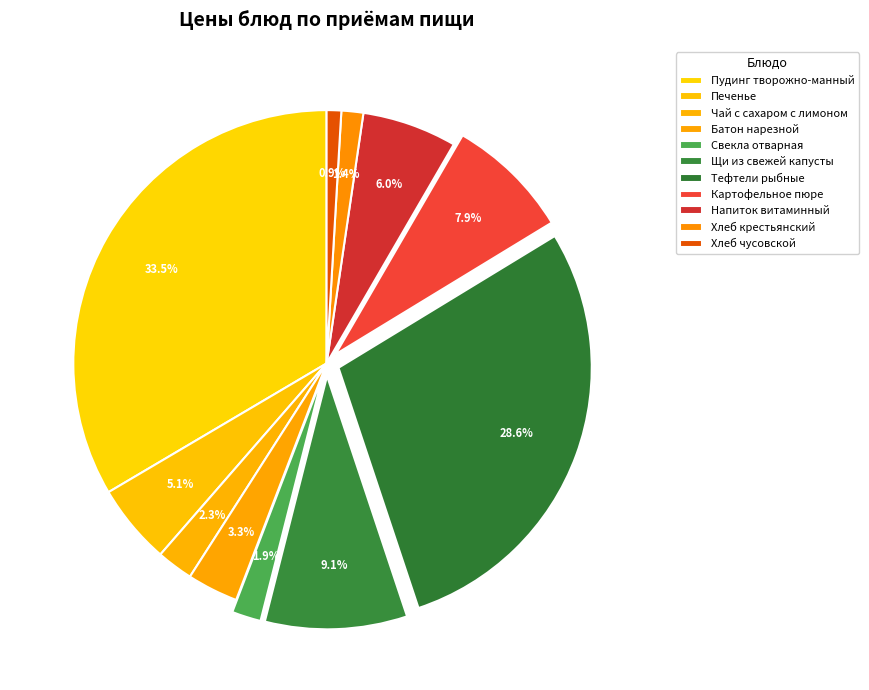

To the nearest percent, what is the average slice percentage?

9%